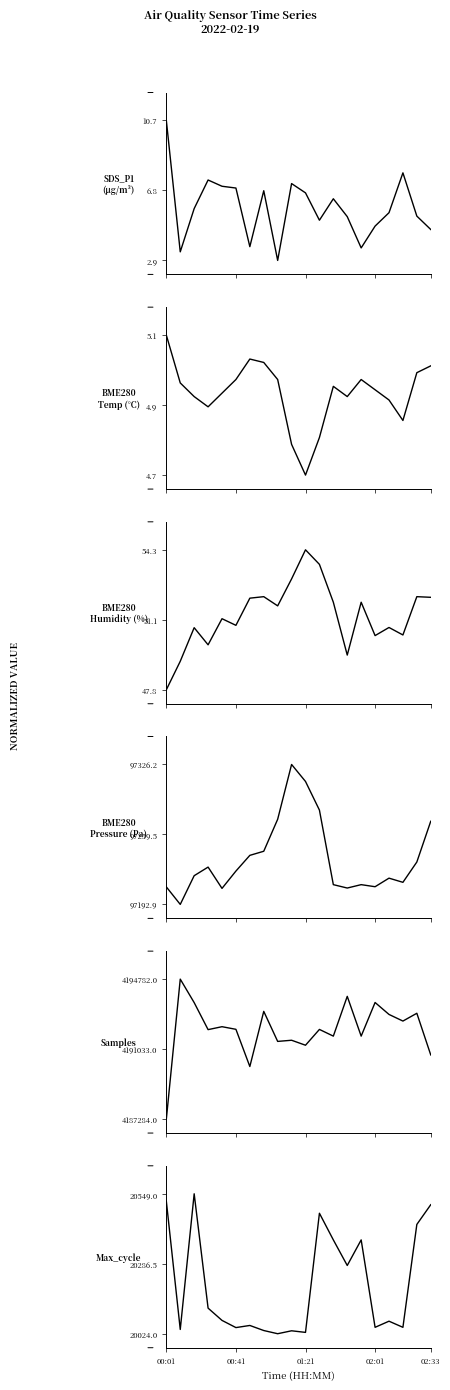

At which category does the chart reach its peak across all series?

00:01